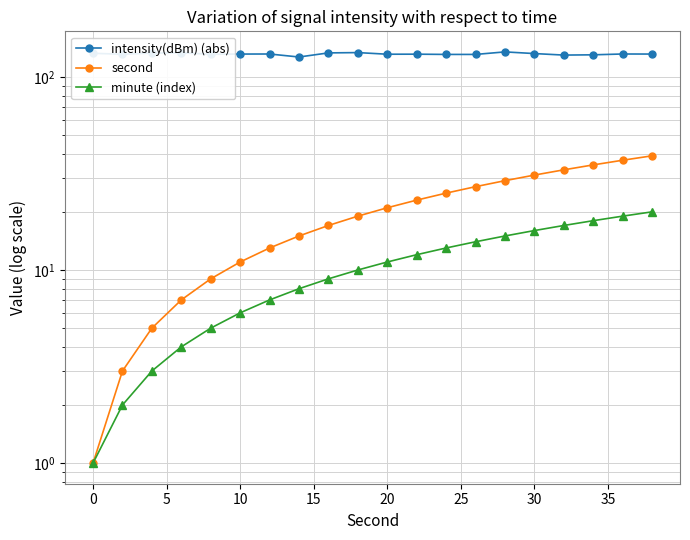

How many series are shown in this chart?

3